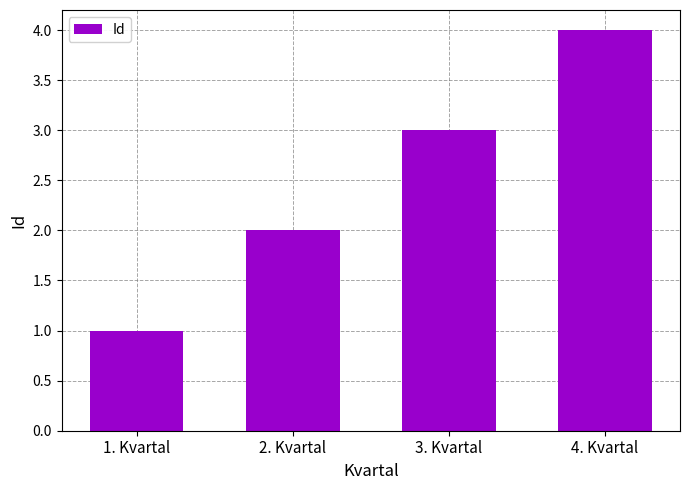

Read the value at 2. Kvartal.

2